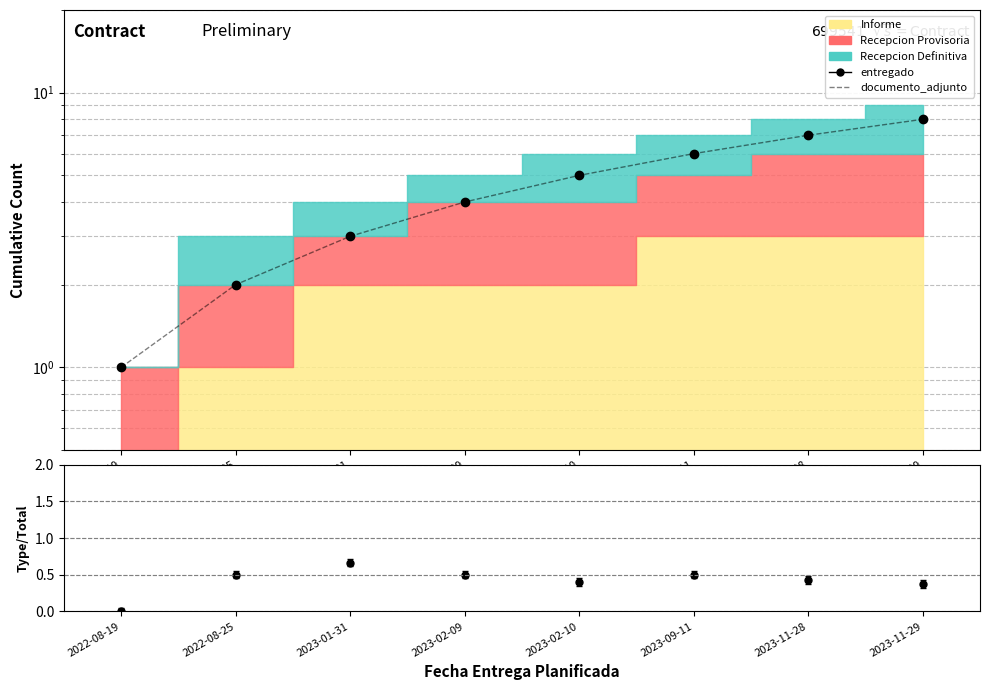

Reading left to right, extract all data points from this chart.

entregado: 2022-08-19=1.0	2022-08-25=2.0	2023-01-31=3.0	2023-02-09=4.0	2023-02-10=5.0	2023-09-11=6.0	2023-11-28=7.0	2023-11-29=8.0
documento_adjunto: 2022-08-19=1.0	2022-08-25=2.0	2023-01-31=3.0	2023-02-09=4.0	2023-02-10=5.0	2023-09-11=6.0	2023-11-28=7.0	2023-11-29=8.0
Informe/Total: 2022-08-19=0.0	2022-08-25=0.5	2023-01-31=0.7	2023-02-09=0.5	2023-02-10=0.4	2023-09-11=0.5	2023-11-28=0.4	2023-11-29=0.4